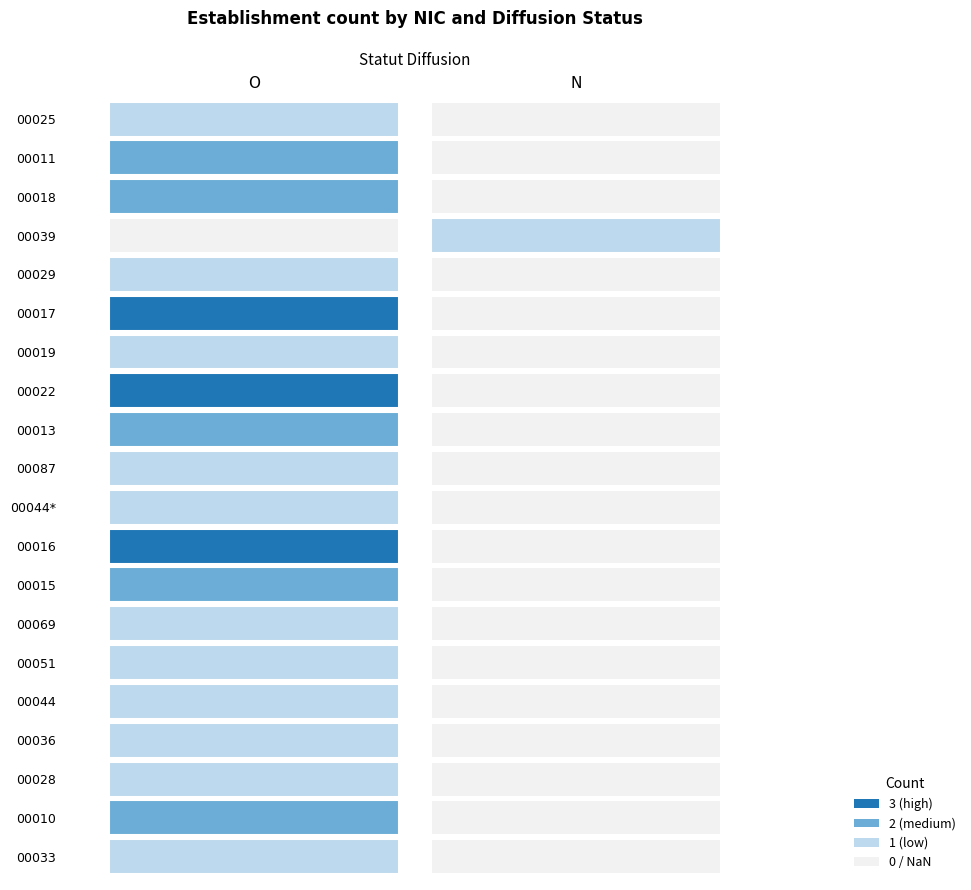

Which label corresponds to the smallest value in the chart?

N